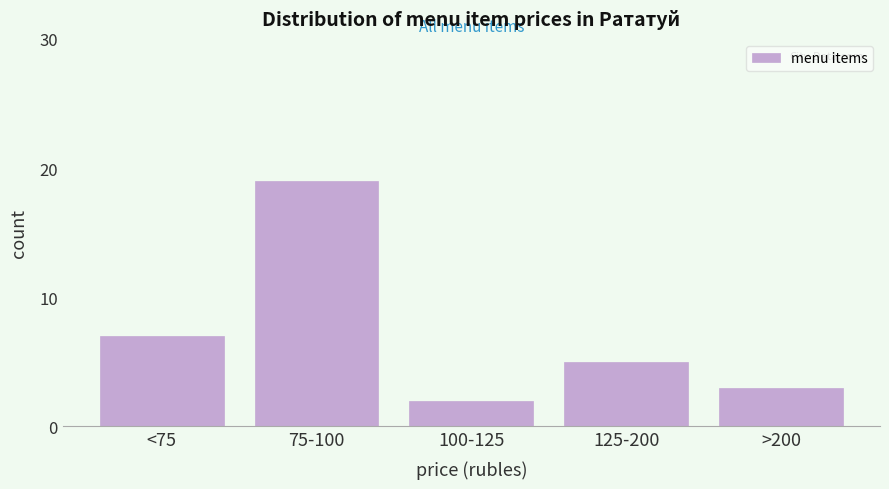

Reading left to right, transcribe all the data shown in this chart.

7	19	2	5	3